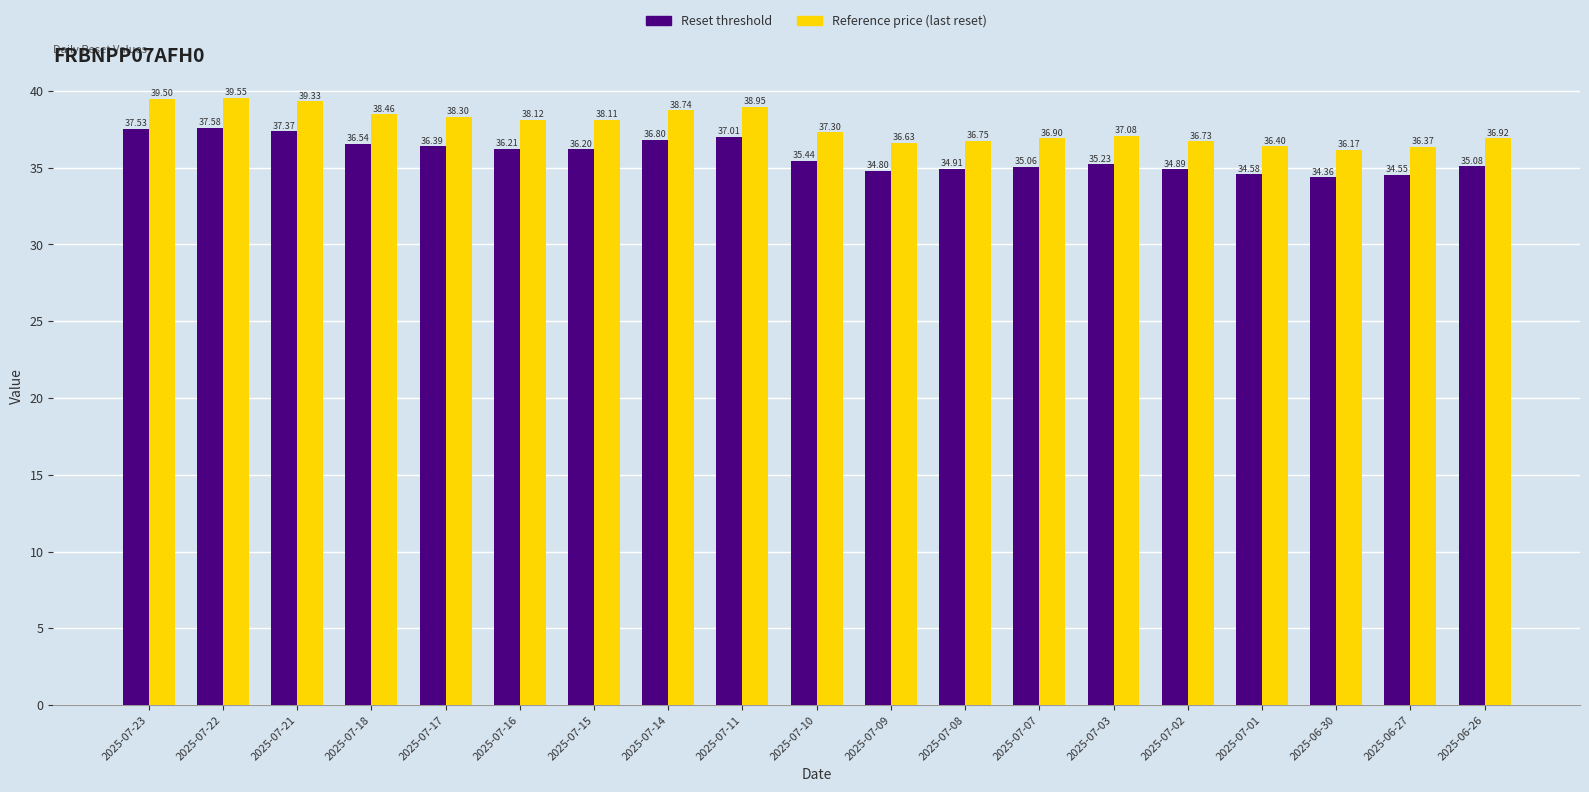

What is the label of the 10th bar from the left?

2025-07-10